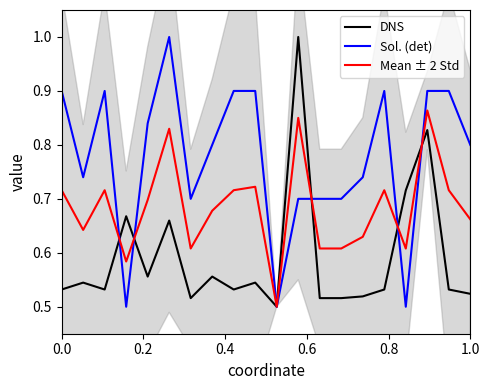

What is the value of the DNS point at the 8th from the left?

0.6